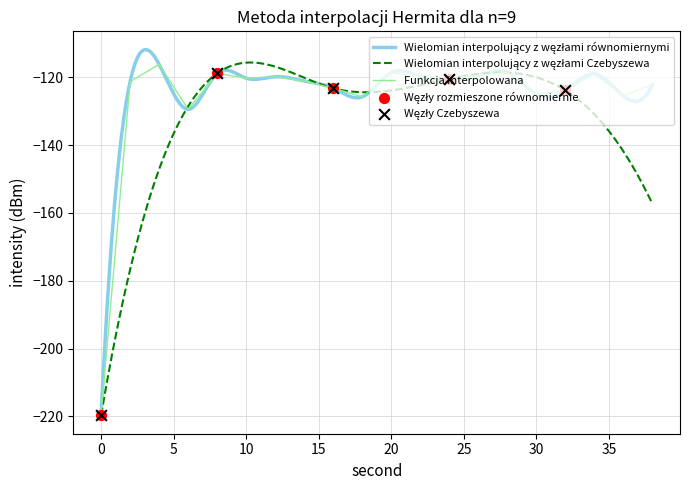

Which has a higher value, 10 or 40?

10